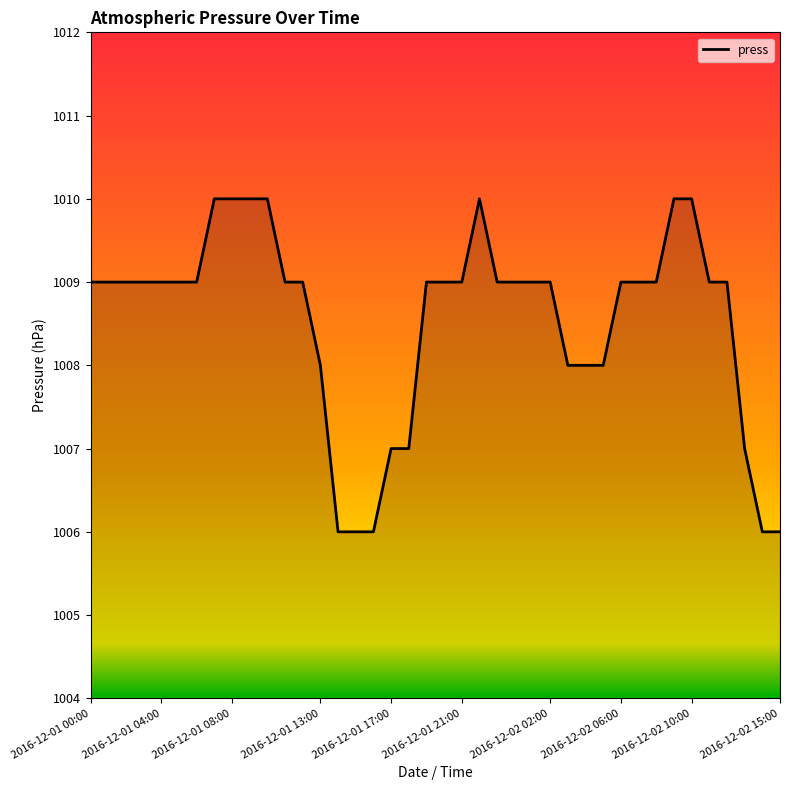

How many series are shown in this chart?

1